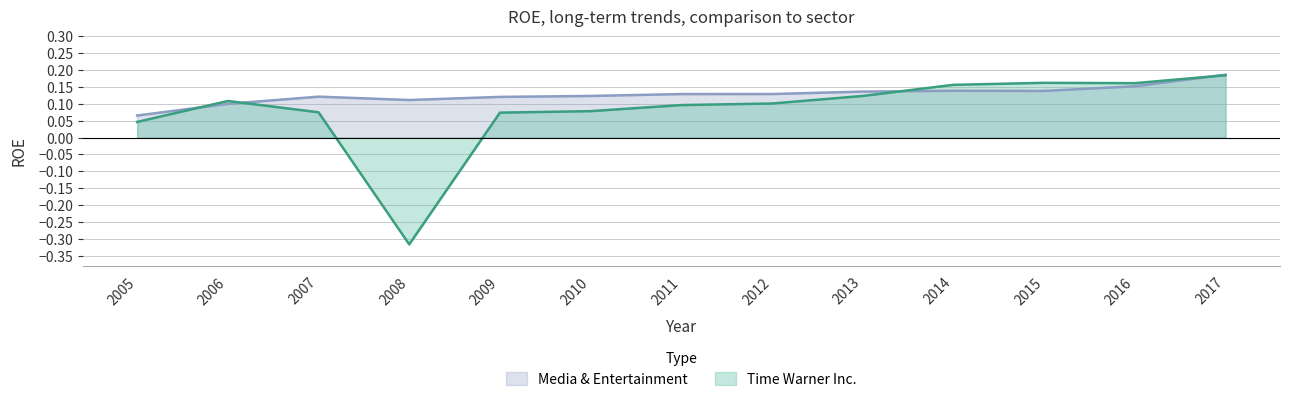

What is the difference between the second highest and minimum values in the Media & Entertainment series?

0.1